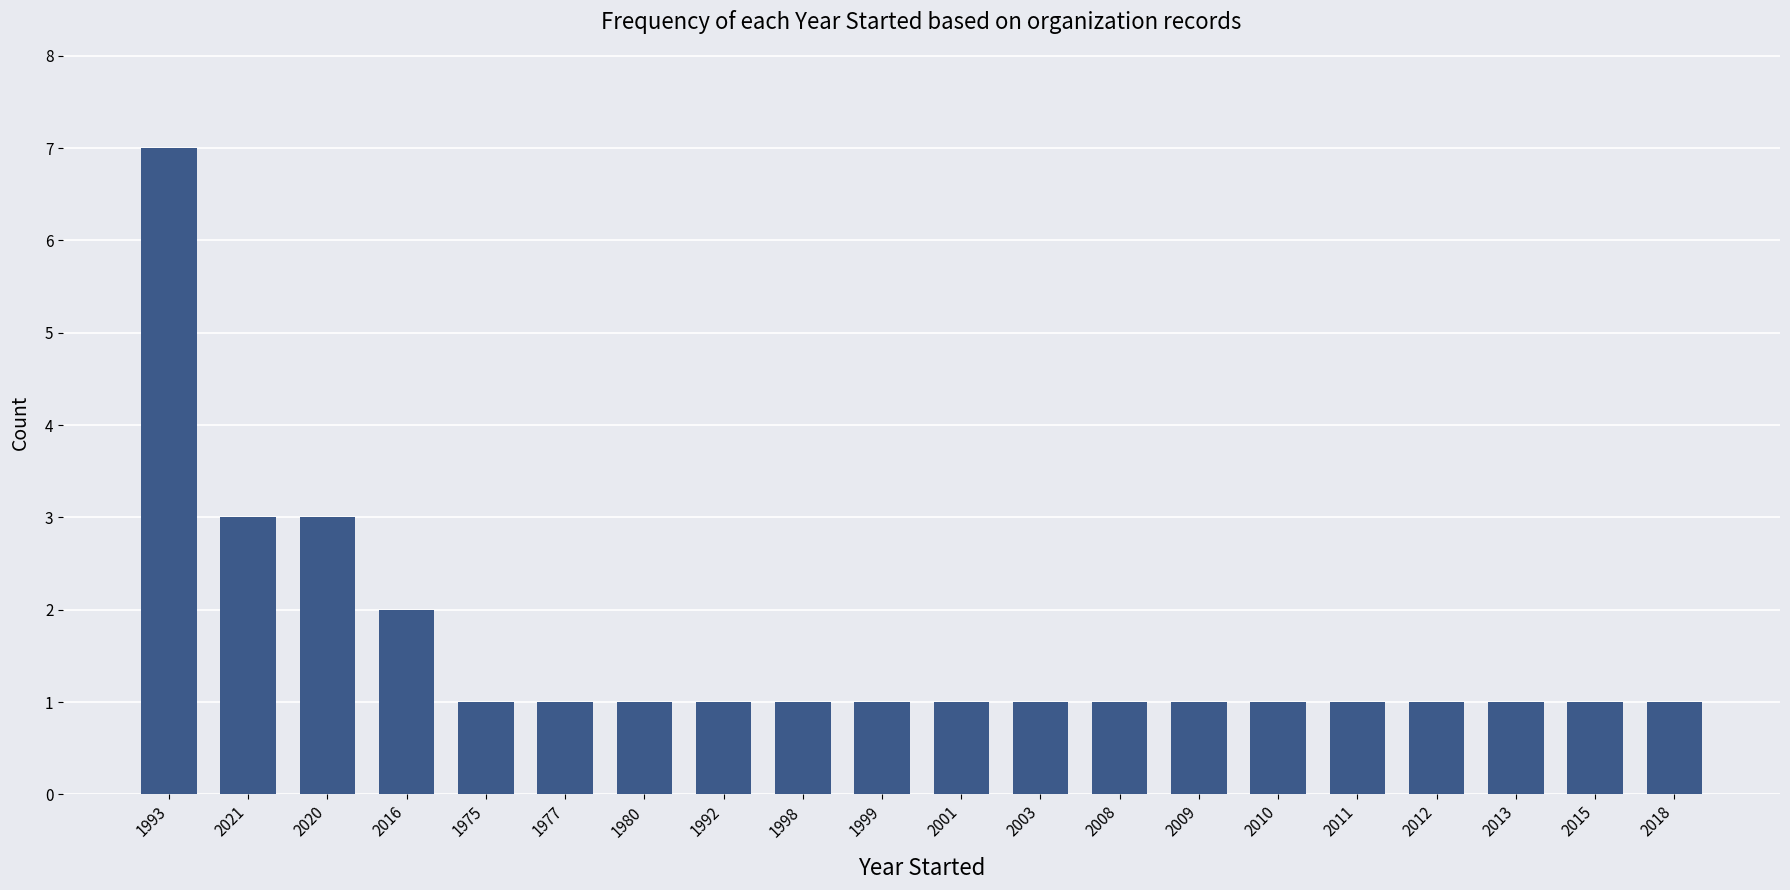

Is it true that the value at 2018 is 1?

True